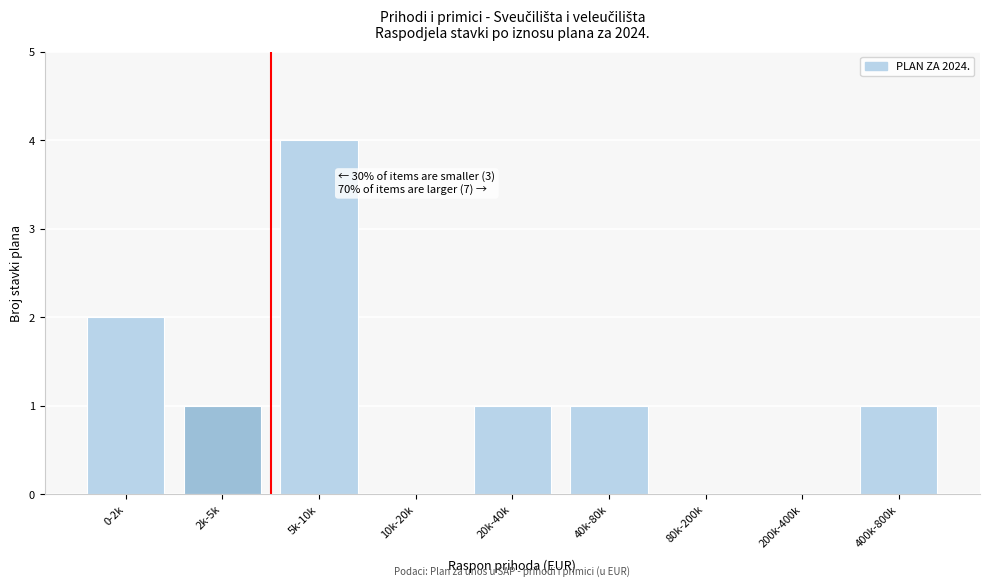

Reading left to right, transcribe all the data shown in this chart.

0-2k=2	2k-5k=1	5k-10k=4	10k-20k=0	20k-40k=1	40k-80k=1	80k-200k=0	200k-400k=0	400k-800k=1